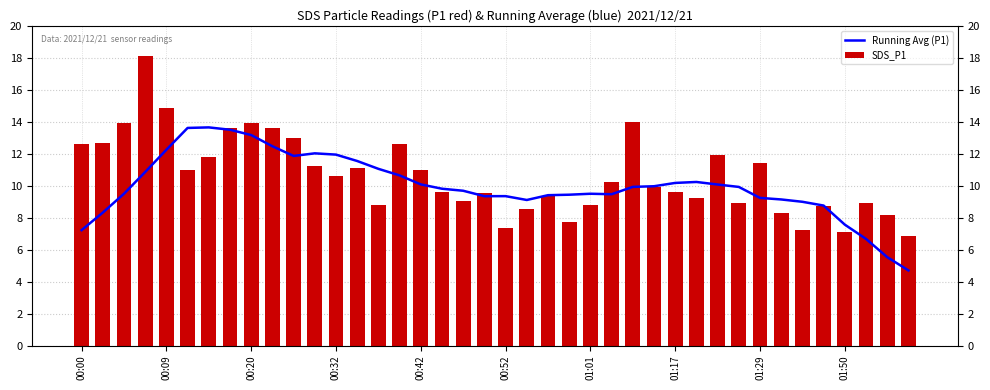

Which has a higher value, 28 or 35?

28